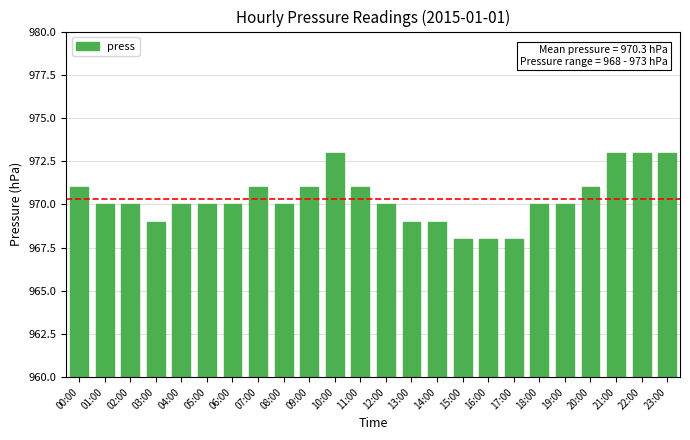

At which label does the data first exceed 970?

00:00